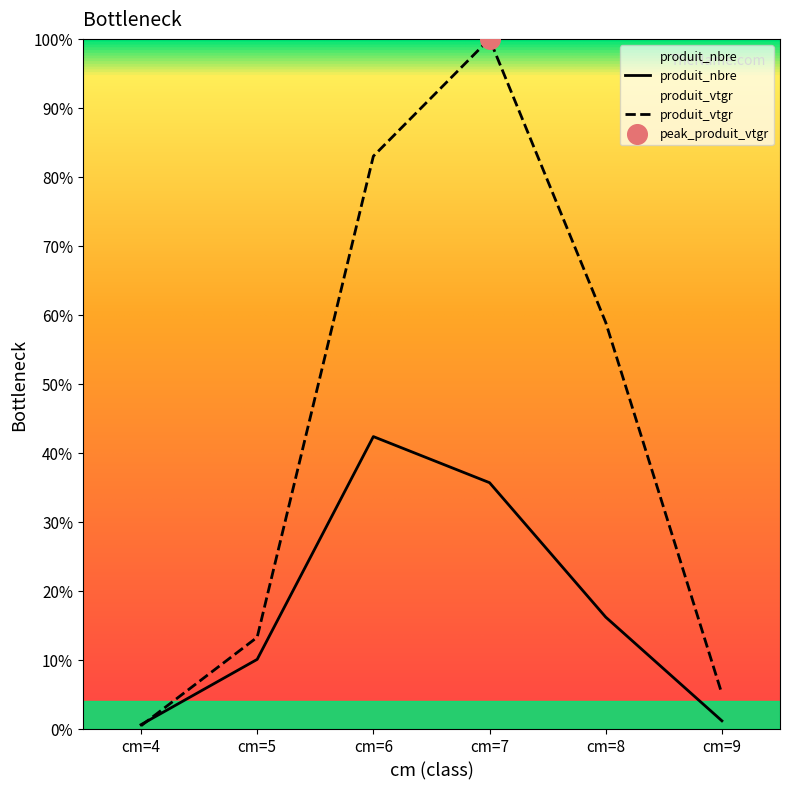

Which series has the largest Y range (max minus min)?

produit_vtgr